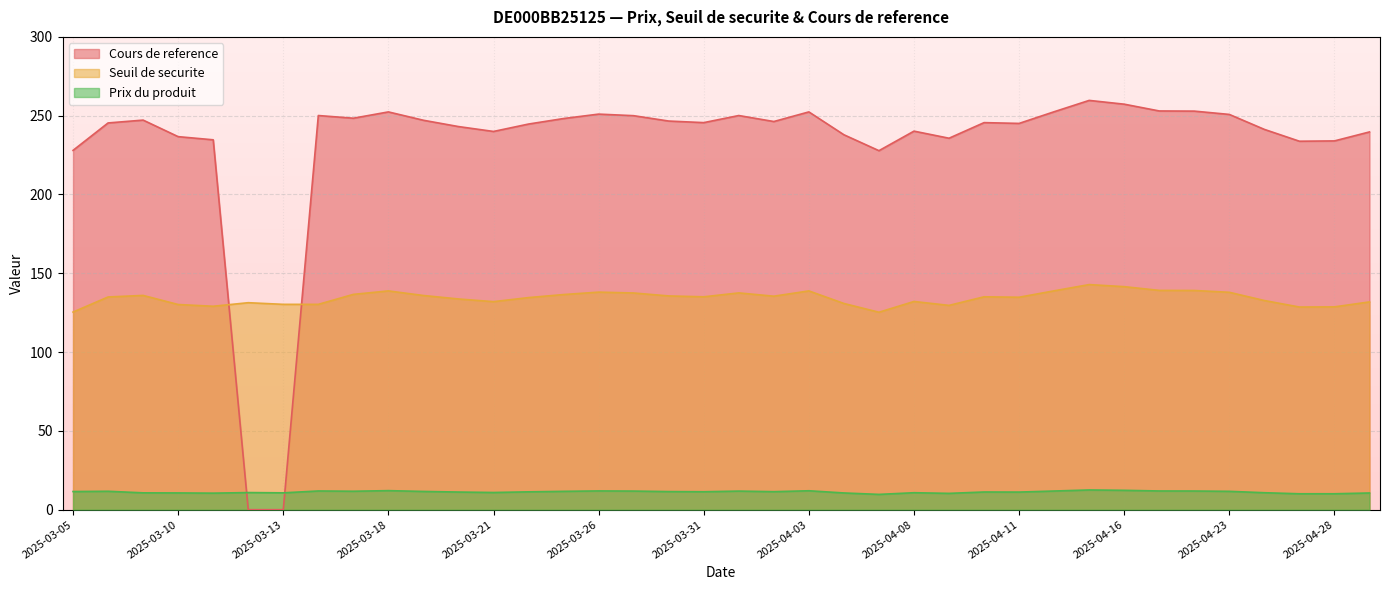

In Seuil de securite, how many points are higher than both neighbors (excluding endpoints)?

9